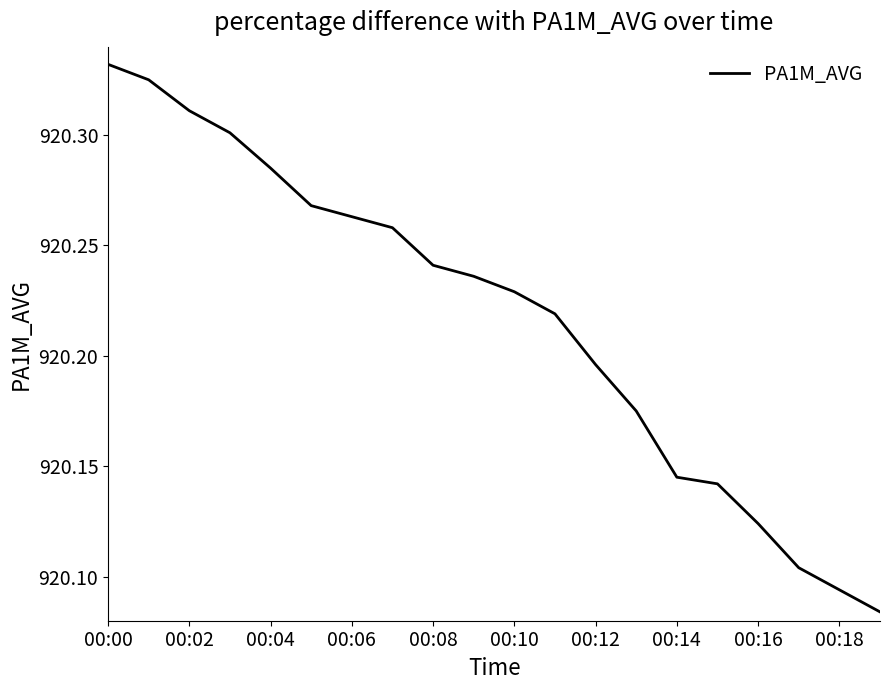

What is the difference between the maximum and minimum values?

0.2